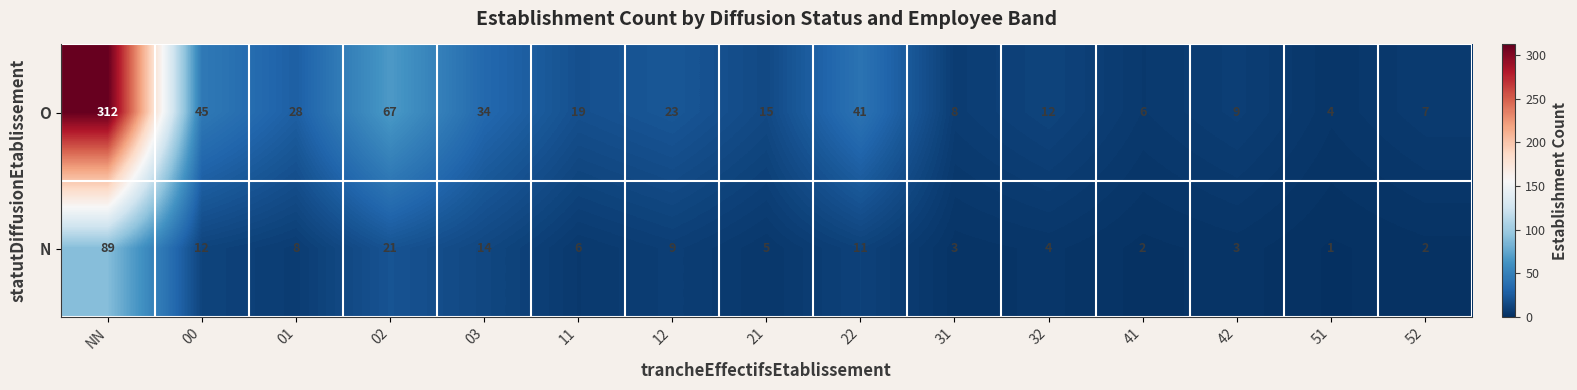

Which series has the widest spread of values?

O